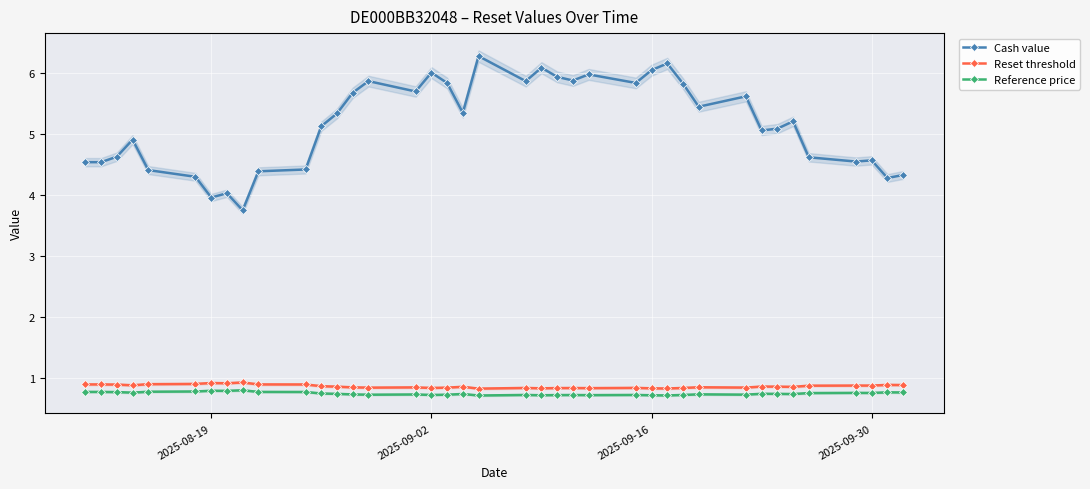

Reading left to right, transcribe all the data shown in this chart.

Cash value: 4.5	4.5	4.6	4.9	4.4	4.3	4.0	4.0	3.8	4.4	4.4	5.1	5.3	5.7	5.9	5.7	6.0	5.8	5.3	6.3	5.9	6.1	5.9	5.9	6.0	5.8	6.0	6.2	5.8	5.5	5.6	5.1	5.1	5.2	4.6	4.5	4.6	4.3	4.3
Reset threshold: 0.9	0.9	0.9	0.9	0.9	0.9	0.9	0.9	0.9	0.9	0.9	0.9	0.9	0.8	0.8	0.8	0.8	0.8	0.9	0.8	0.8	0.8	0.8	0.8	0.8	0.8	0.8	0.8	0.8	0.8	0.8	0.9	0.9	0.9	0.9	0.9	0.9	0.9	0.9
Reference price: 0.8	0.8	0.8	0.8	0.8	0.8	0.8	0.8	0.8	0.8	0.8	0.7	0.7	0.7	0.7	0.7	0.7	0.7	0.7	0.7	0.7	0.7	0.7	0.7	0.7	0.7	0.7	0.7	0.7	0.7	0.7	0.7	0.7	0.7	0.8	0.8	0.8	0.8	0.8